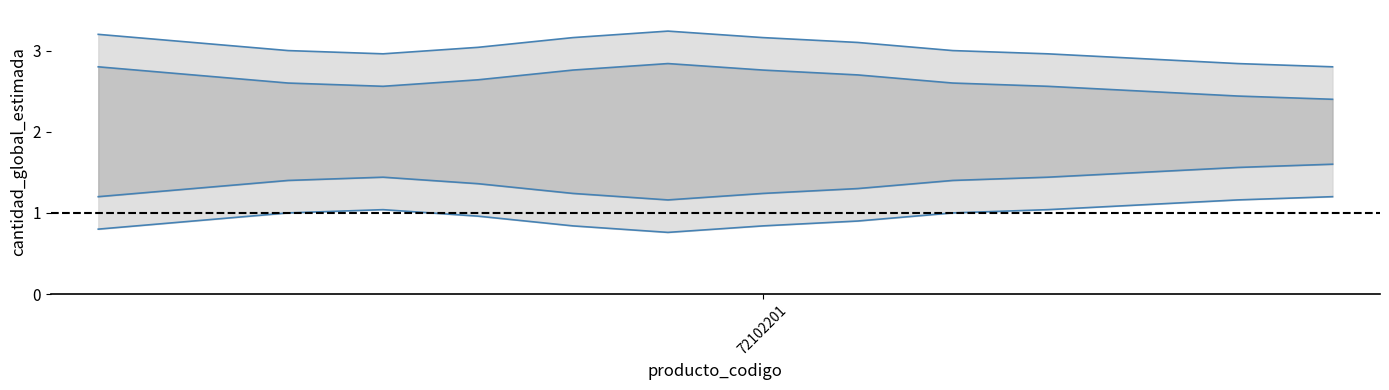

True or false: outer_upper_ci and outer_lower_ci cross at least once.

False